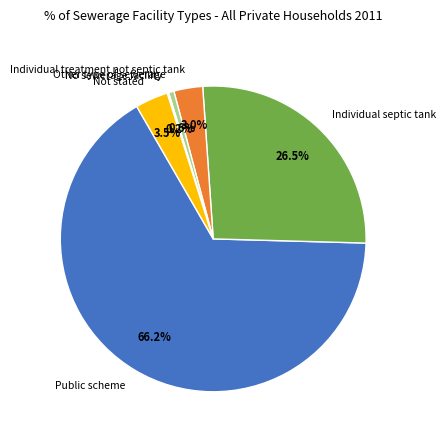

Between Public scheme and Not stated, which is larger?

Public scheme